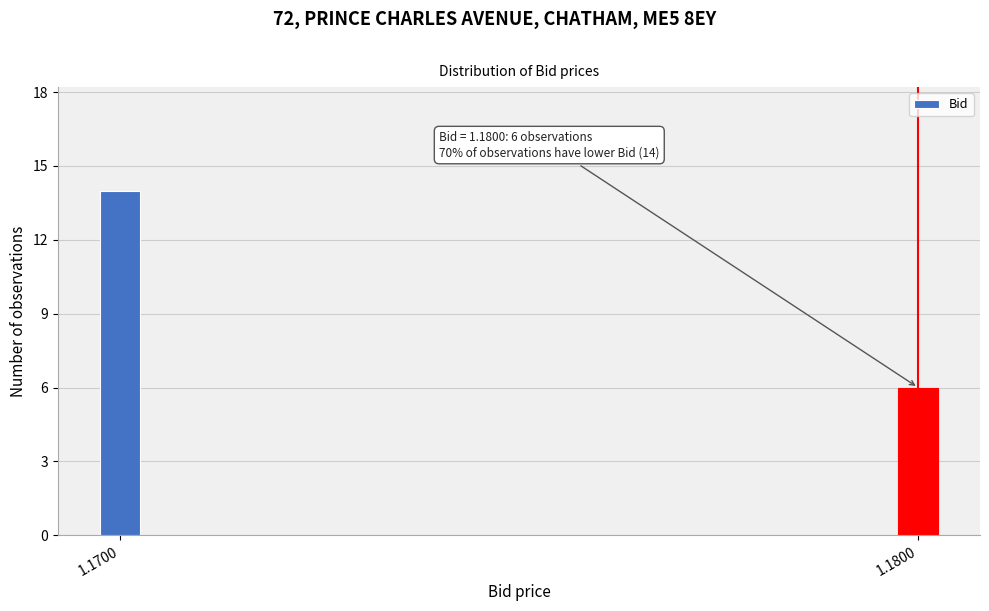

Reading left to right, transcribe all the data shown in this chart.

1.1700=14	1.1800=6